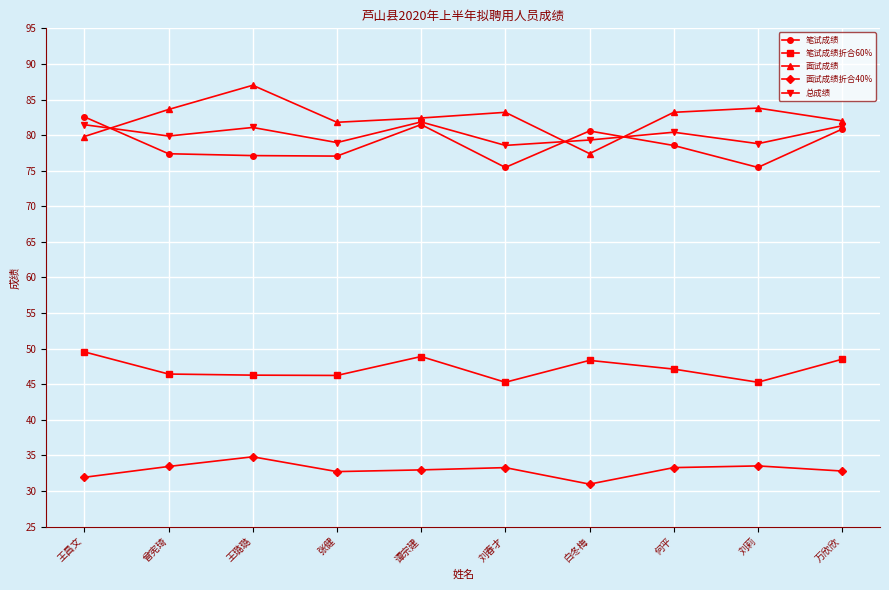

What is the average value of the 面试成绩 series?

82.4